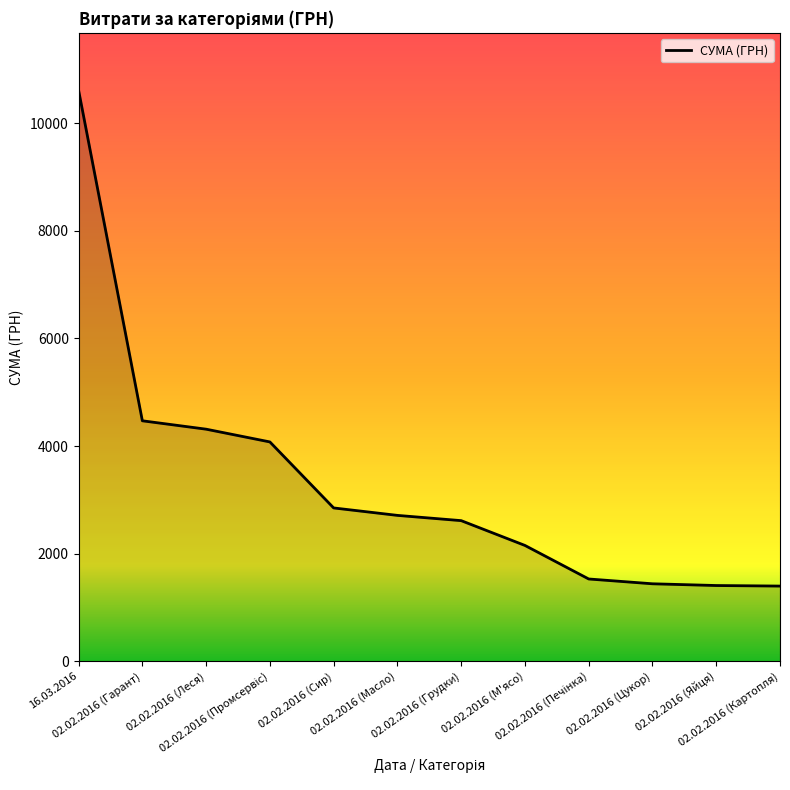

Which label corresponds to the largest value in the chart?

16.03.2016